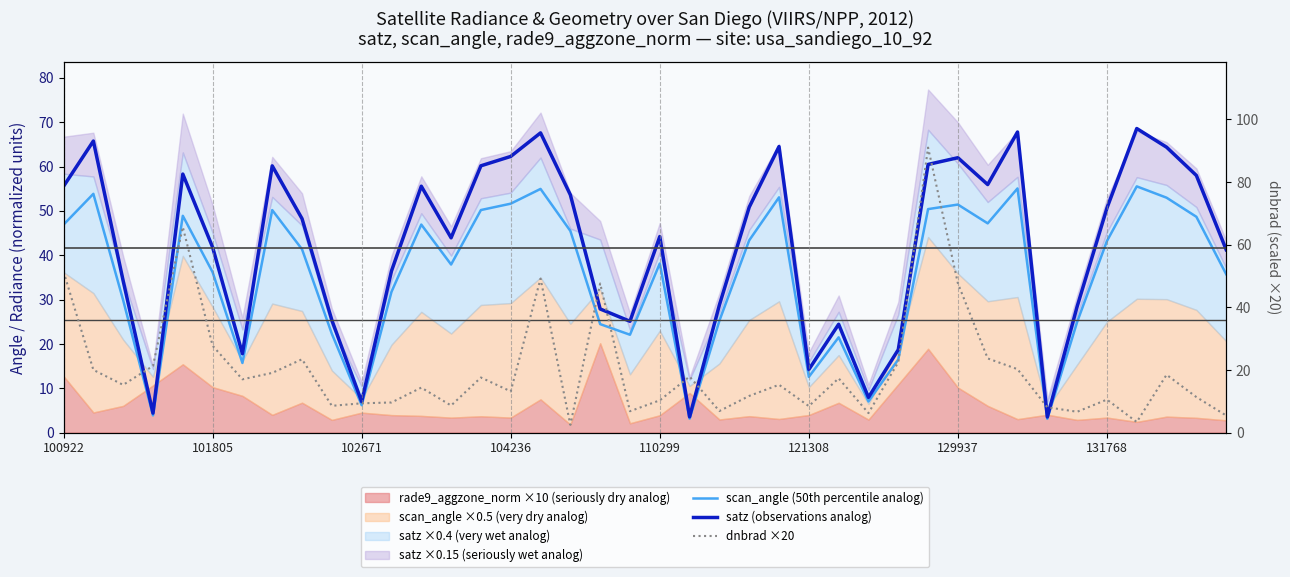

Which series changed the most between 18 and 30?

satz (observations analog)